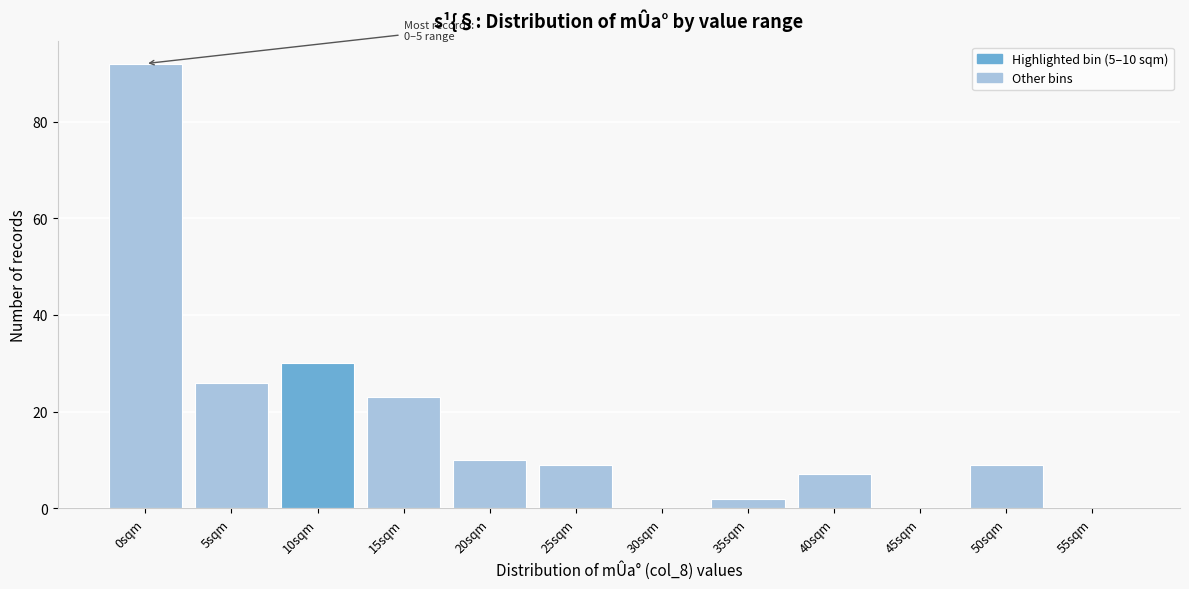

Reading left to right, transcribe all the data shown in this chart.

0sqm=92	5sqm=26	10sqm=30	15sqm=23	20sqm=10	25sqm=9	30sqm=0	35sqm=2	40sqm=7	45sqm=0	50sqm=9	55sqm=0